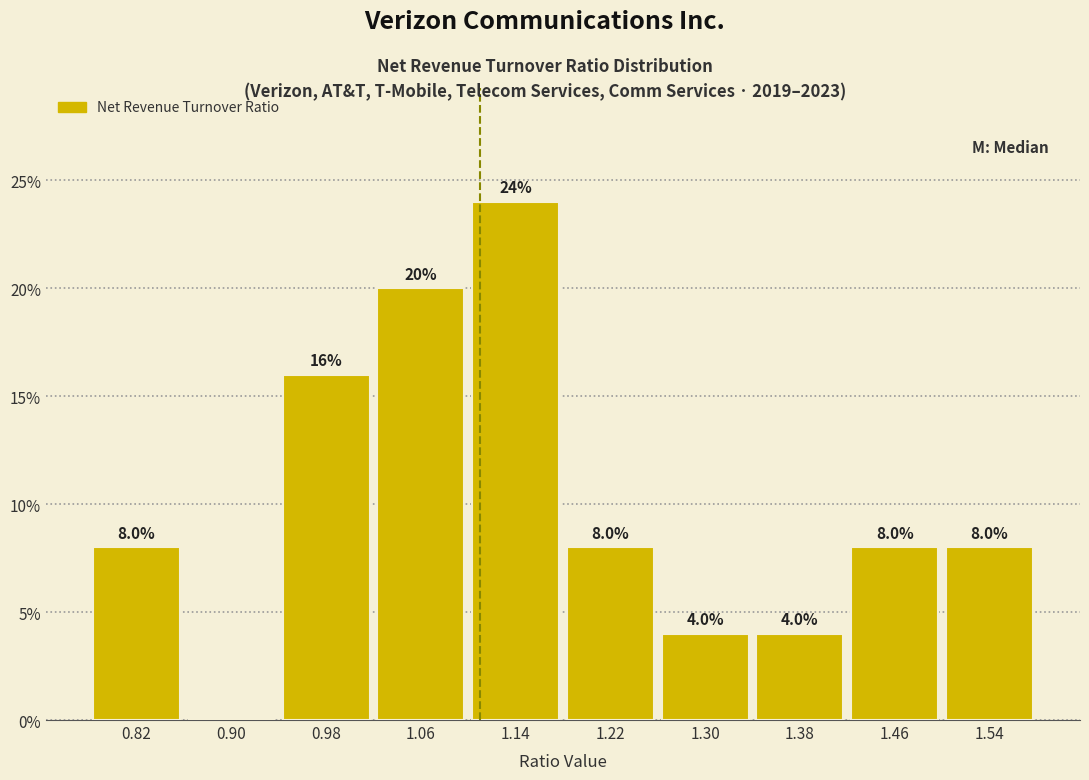

Over which range of the x-axis is the bar tallest?

1.10 to 1.18